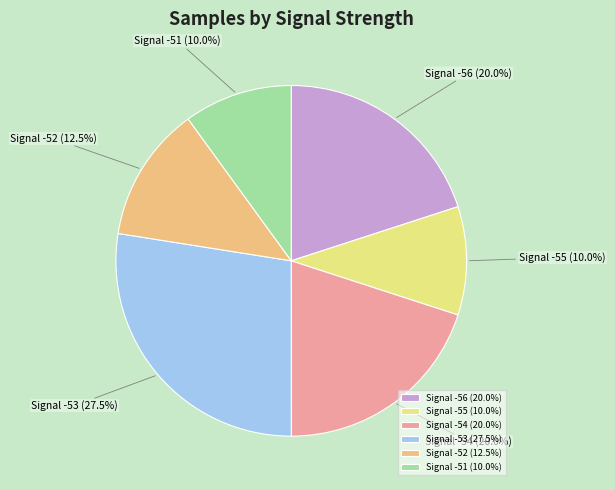

Is there any slice that represents more than half of the pie?

No